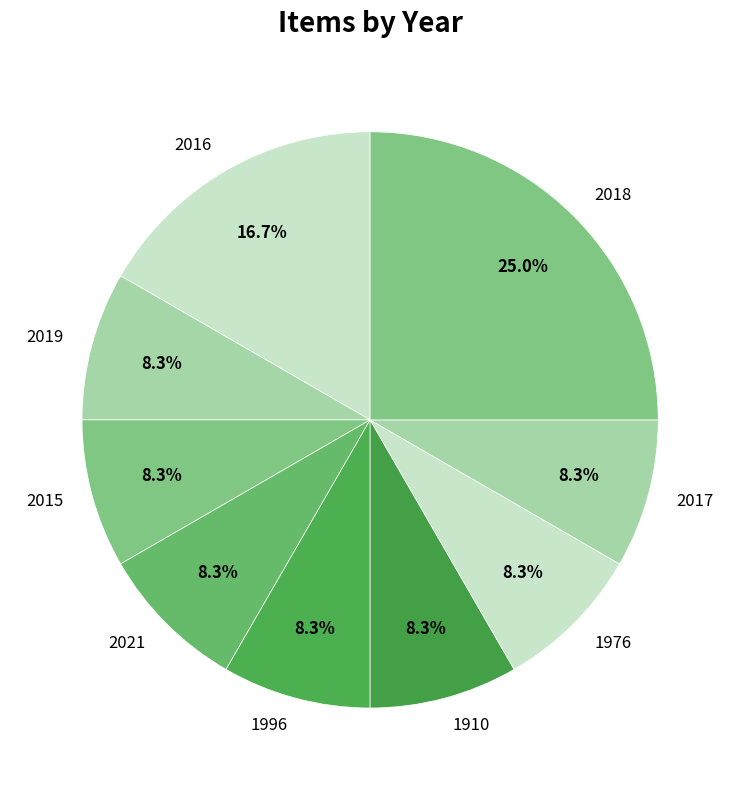

What percentage is the 2016 slice, to the nearest percent?

17%